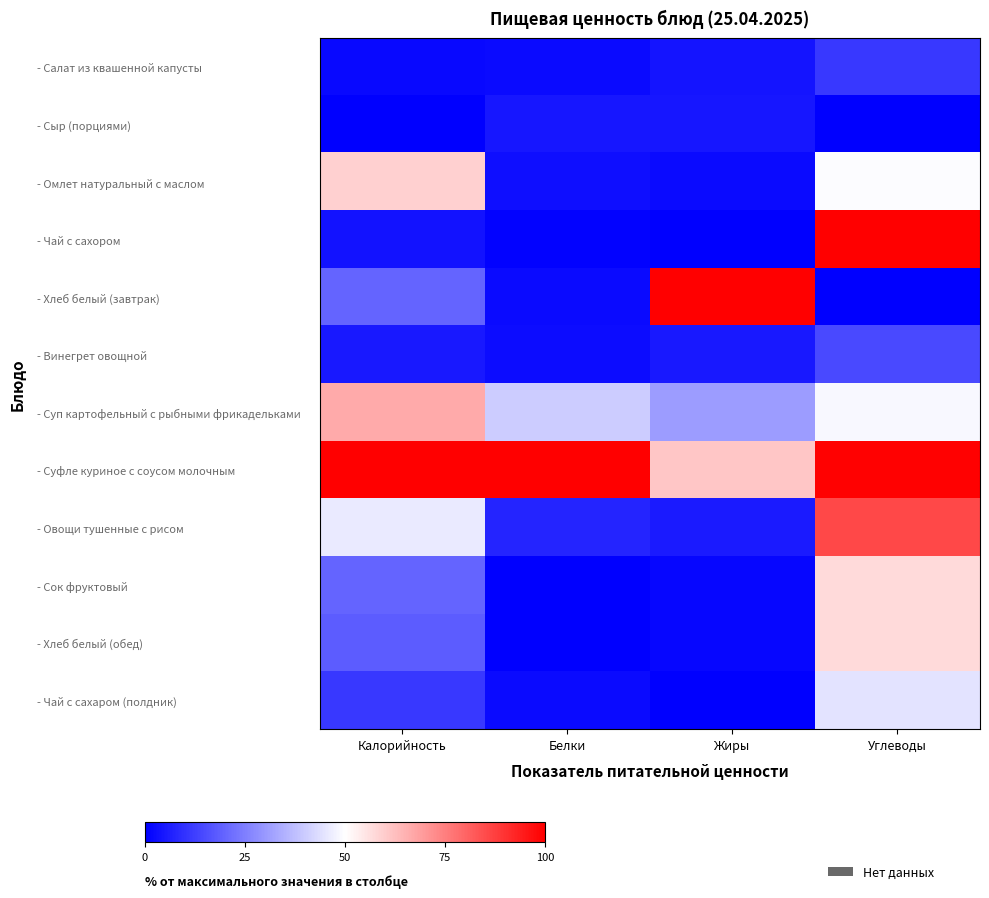

At which category is the sum across all series the highest?

Углеводы